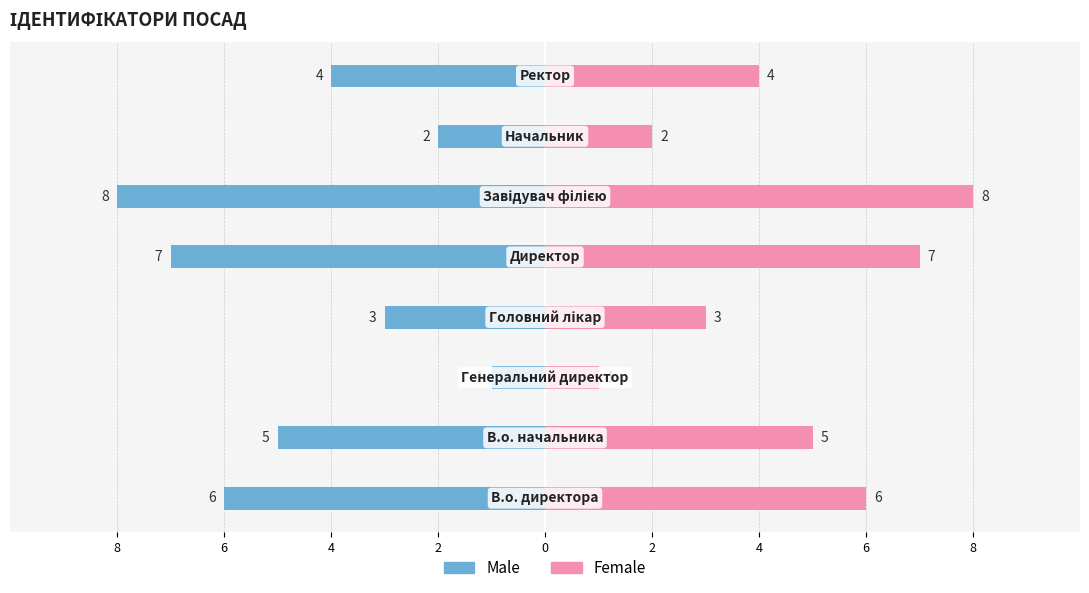

What is the difference between the maximum and second lowest values in the Female series?

6